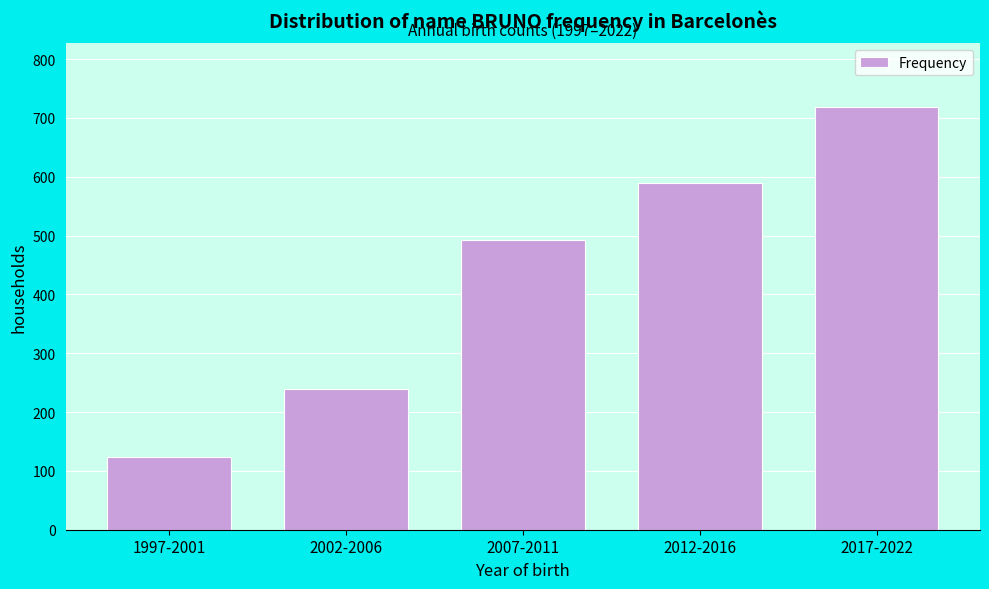

Reading left to right, list all the values displayed in this chart.

123	239	493	589	719